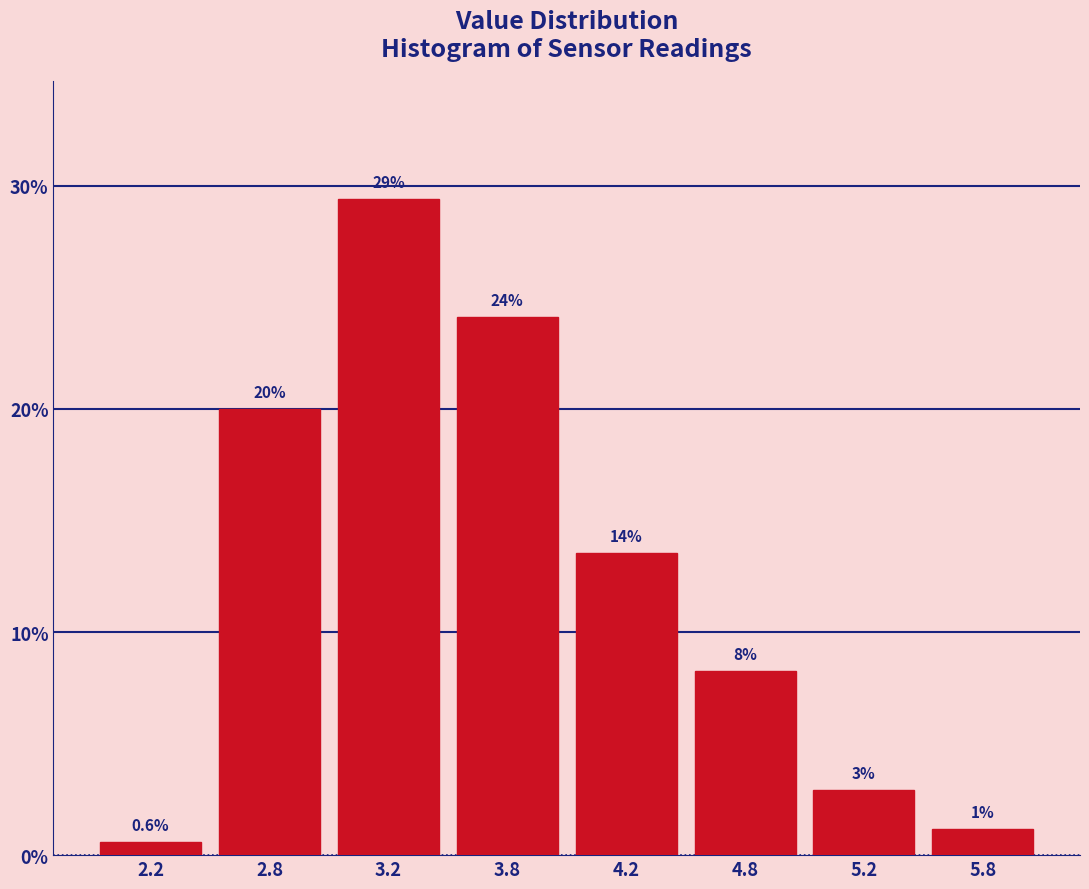

Are the bars horizontal?

No